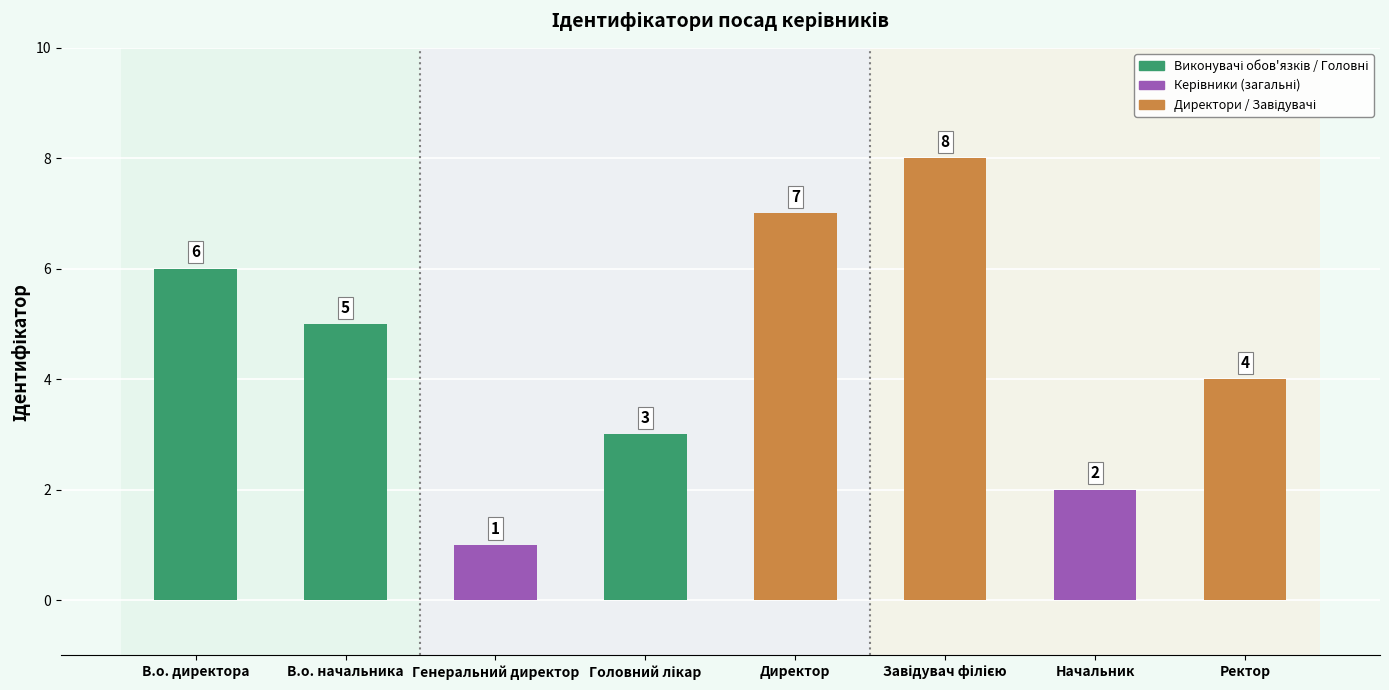

Reading left to right, extract all data points from this chart.

6	5	1	3	7	8	2	4